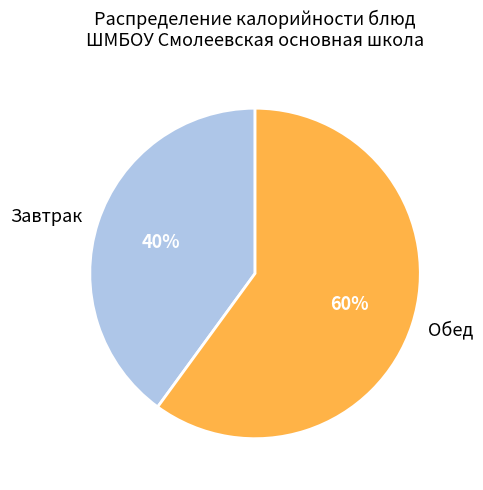

Is the sum of Завтрак and Обед greater than half?

Yes